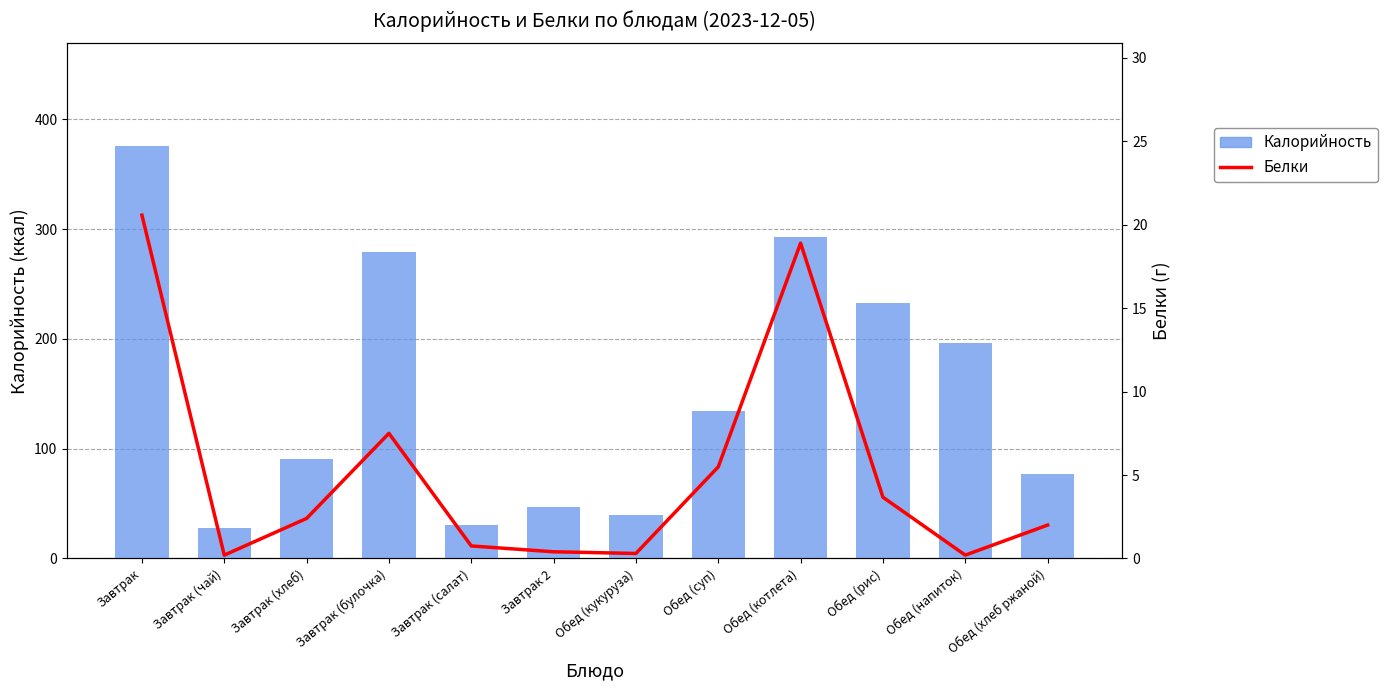

What is the label of the 1st bar from the right?

Обед (хлеб ржаной)